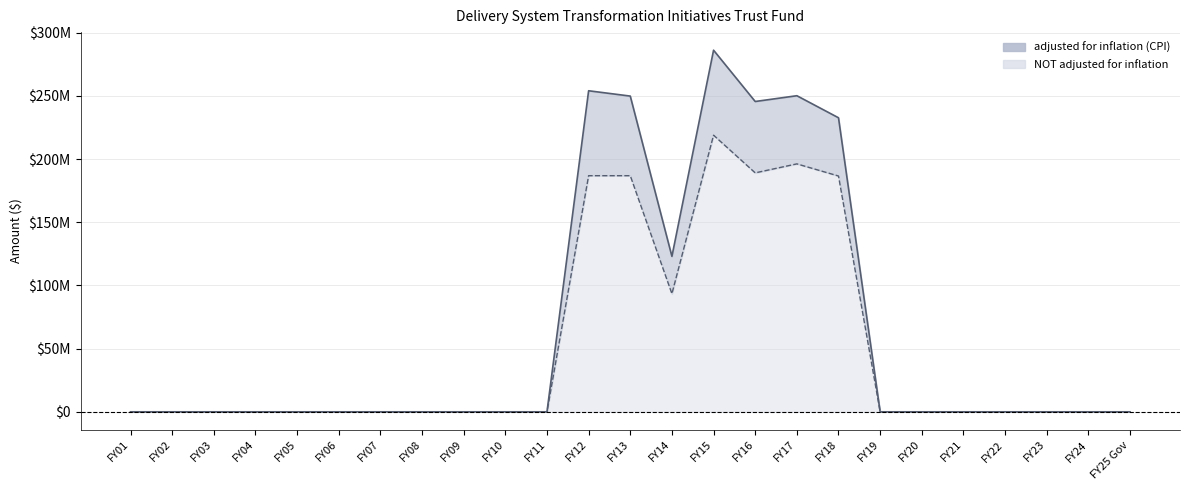

How many distinct data groups are displayed?

2